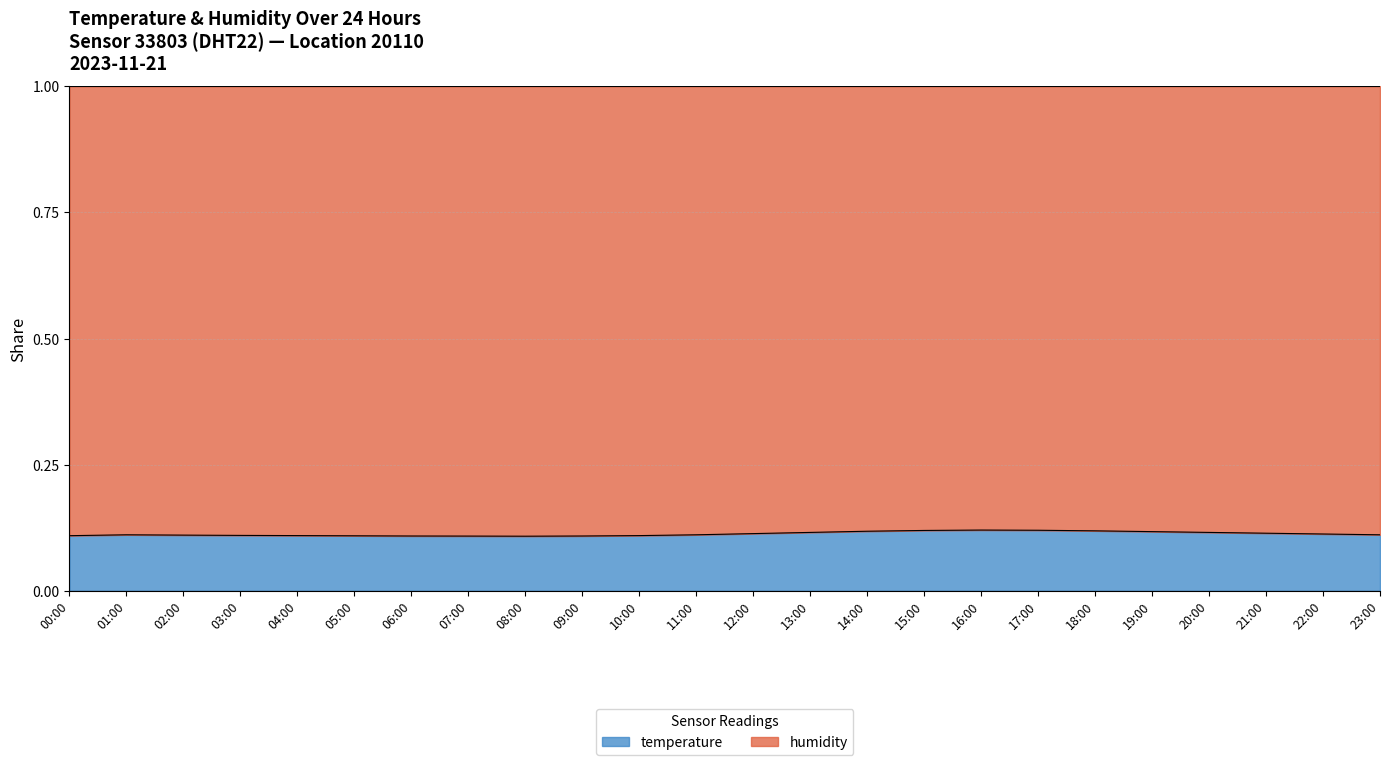

What is the smallest value displayed?

0.1